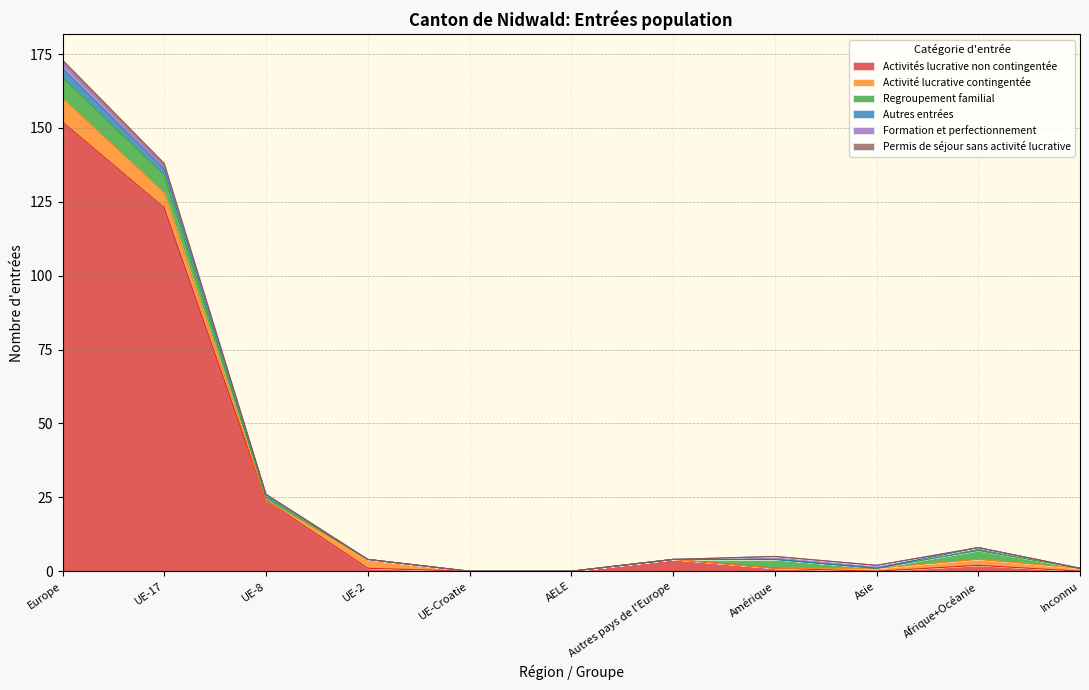

Which series has the largest total across all categories?

Activités lucrative non contingentée